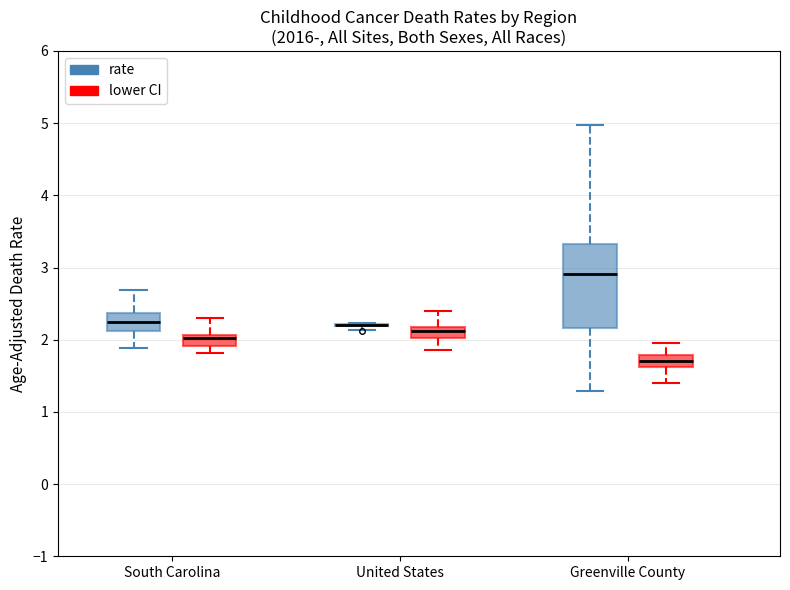

Reading left to right, transcribe this box plot: for each box, give where its median line is, the range the box spans, and where its two whiskers end, as read against the y-axis. The values are not printed on the chart, so give them approximately, as read against the axis.

South Carolina (rate): median 2.3, box 2.1 to 2.4, whiskers 1.9 to 2.7
South Carolina (lower CI): median 2.0, box 1.9 to 2.1, whiskers 1.8 to 2.3
United States (rate): box collapsed to a line at 2.2, whiskers 2.1 to 2.2
United States (lower CI): median 2.1, box 2.0 to 2.2, whiskers 1.9 to 2.4
Greenville County (rate): median 2.9, box 2.2 to 3.3, whiskers 1.3 to 5.0
Greenville County (lower CI): median 1.7, box 1.6 to 1.8, whiskers 1.4 to 2.0